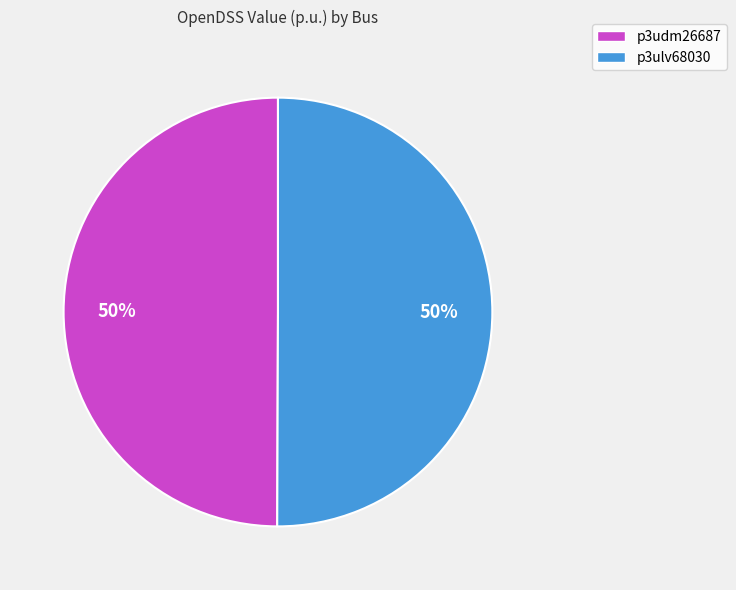

What is the ratio of the value at p3ulv68030 to the value at p3udm26687?

1.0